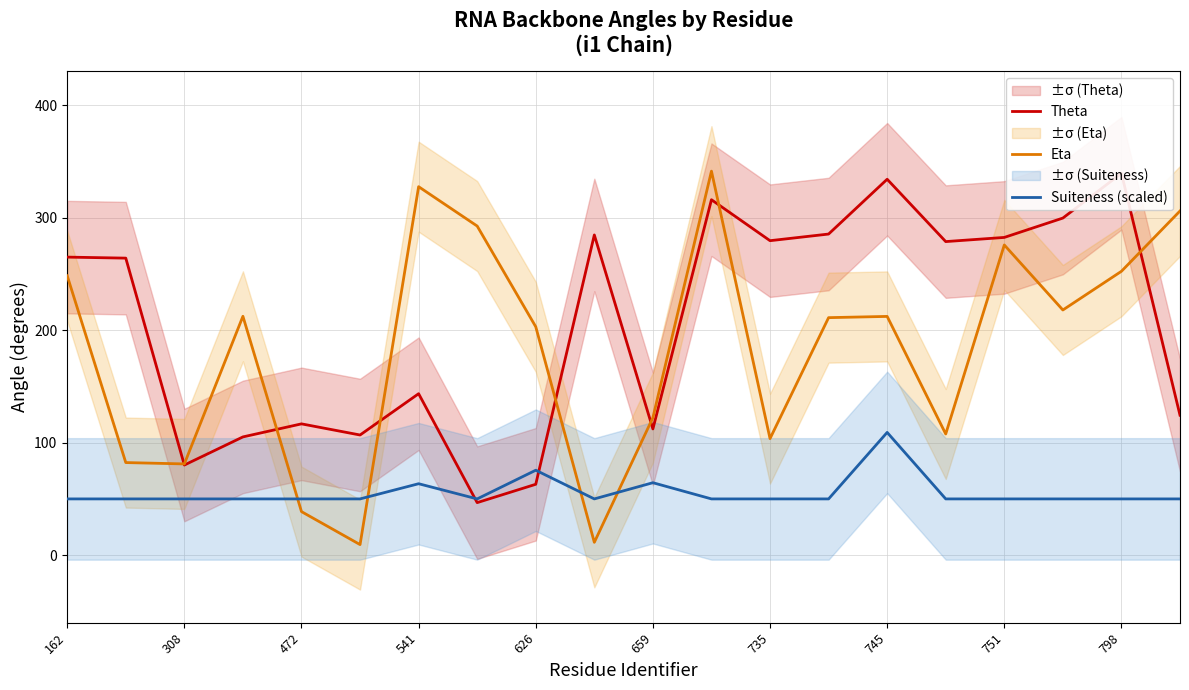

Which series ends up on top after the final intersection of Suiteness (scaled) and Eta?

Eta